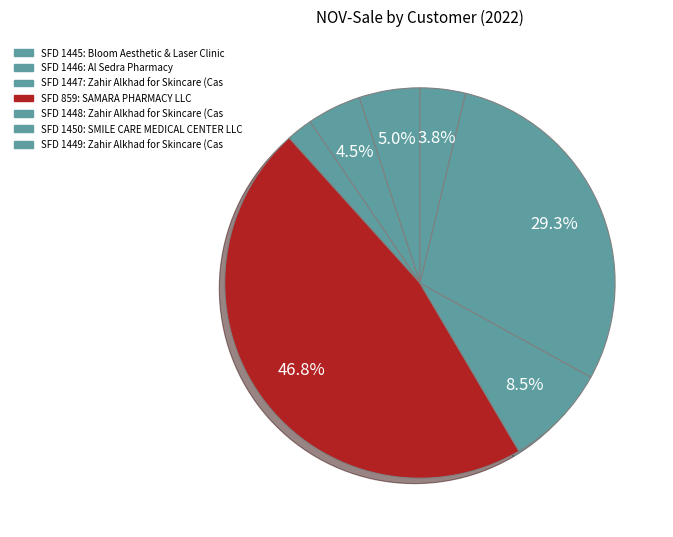

Does any single category account for the majority?

No